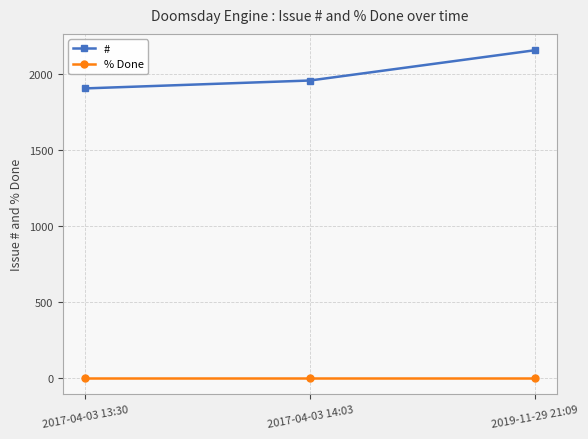

Reading left to right, transcribe all the data shown in this chart.

#: 2017-04-03 13:30=1905	2017-04-03 14:03=1957	2019-11-29 21:09=2156
% Done: 2017-04-03 13:30=0	2017-04-03 14:03=0	2019-11-29 21:09=0